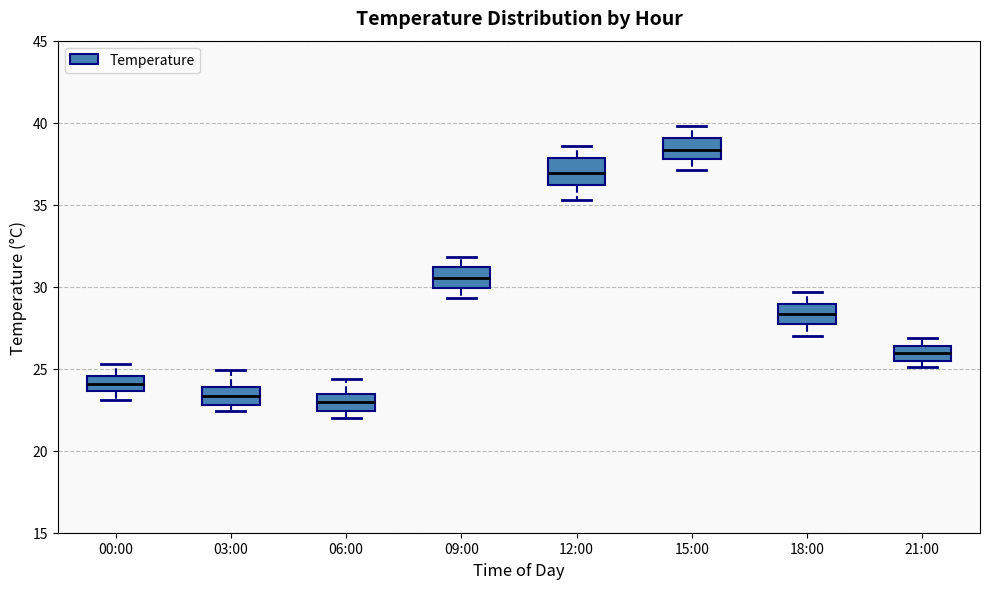

Reading left to right, read every box against the y-axis: the position of its median line, the range the box covers, and the ends of its whiskers. The values are not printed on the chart, so give them approximately, as read against the axis.

00:00: median 24.0, box 23.5 to 24.5, whiskers 23.0 to 25.5
03:00: median 23.5, box 23.0 to 24.0, whiskers 22.5 to 25.0
06:00: median 23.0, box 22.5 to 23.5, whiskers 22.0 to 24.5
09:00: median 30.5, box 30.0 to 31.0, whiskers 29.5 to 32.0
12:00: median 37.0, box 36.0 to 38.0, whiskers 35.5 to 38.5
15:00: median 38.5, box 38.0 to 39.0, whiskers 37.0 to 40.0
18:00: median 28.5, box 27.5 to 29.0, whiskers 27.0 to 29.5
21:00: median 26.0, box 25.5 to 26.5, whiskers 25.0 to 27.0